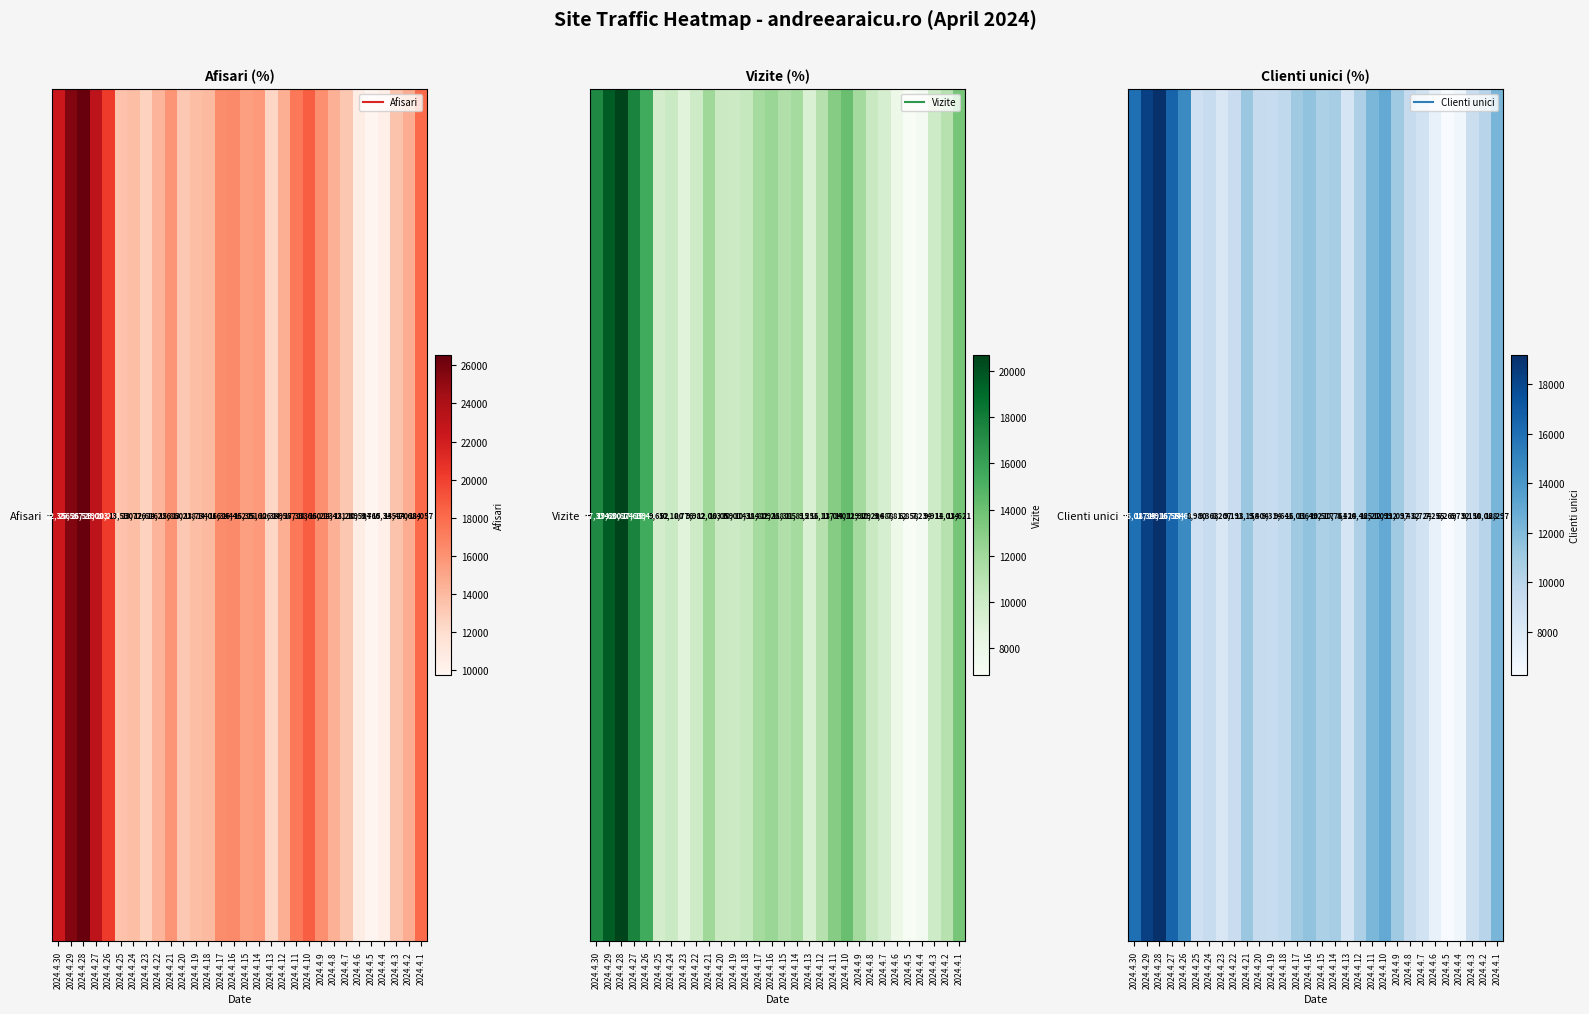

Which label corresponds to the smallest value in the chart?

2024.4.5